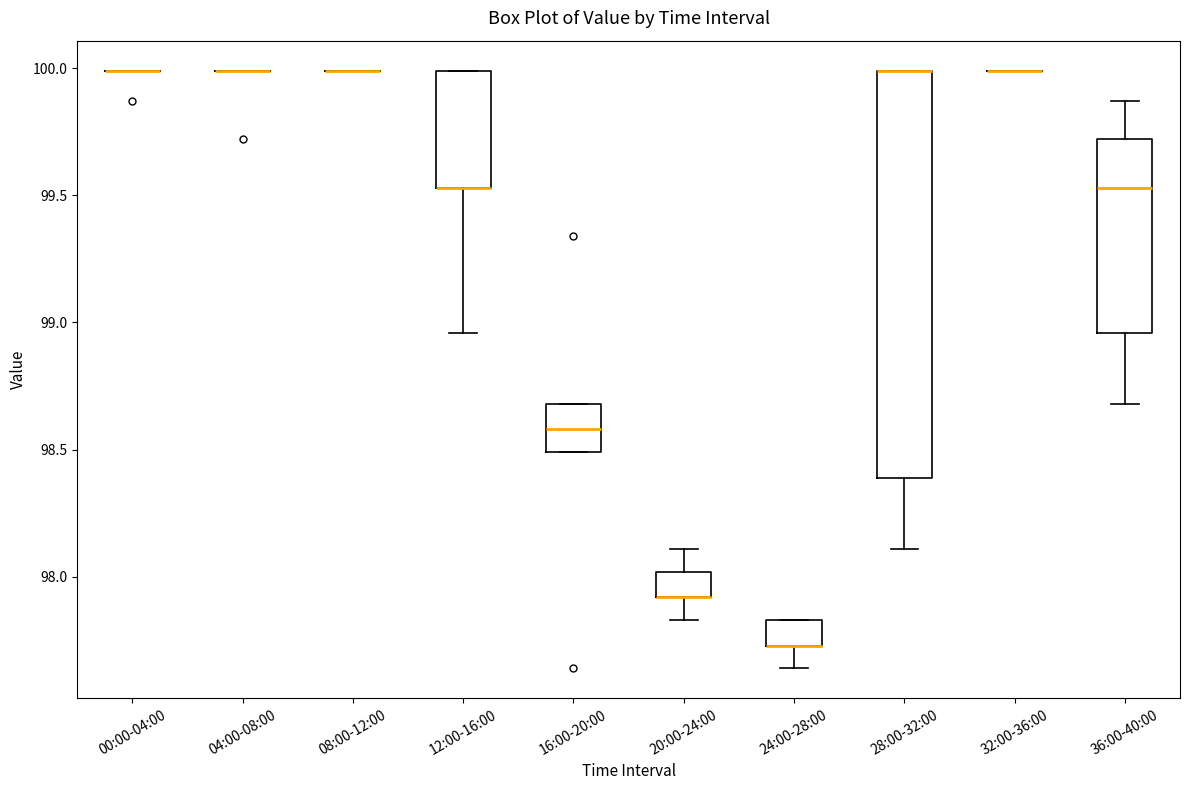

Reading left to right, read every box against the y-axis: the position of its median line, the range the box covers, and the ends of its whiskers. The values are not printed on the chart, so give them approximately, as read against the axis.

00:00-04:00: box collapsed to a line at 100.00, whiskers 100.00 to 100.00
04:00-08:00: box collapsed to a line at 100.00, whiskers 100.00 to 100.00
08:00-12:00: box collapsed to a line at 100.00, whiskers 100.00 to 100.00
12:00-16:00: median 99.55 (drawn on the box's lower edge), box 99.55 to 100.00, whiskers 98.95 to 100.00
16:00-20:00: median 98.60, box 98.50 to 98.70, whiskers 98.50 to 98.70
20:00-24:00: median 97.90 (drawn on the box's lower edge), box 97.90 to 98.00, whiskers 97.85 to 98.10
24:00-28:00: median 97.75 (drawn on the box's lower edge), box 97.75 to 97.85, whiskers 97.65 to 97.85
28:00-32:00: median 100.00 (drawn on the box's upper edge), box 98.40 to 100.00, whiskers 98.10 to 100.00
32:00-36:00: box collapsed to a line at 100.00, whiskers 100.00 to 100.00
36:00-40:00: median 99.55, box 98.95 to 99.70, whiskers 98.70 to 99.85